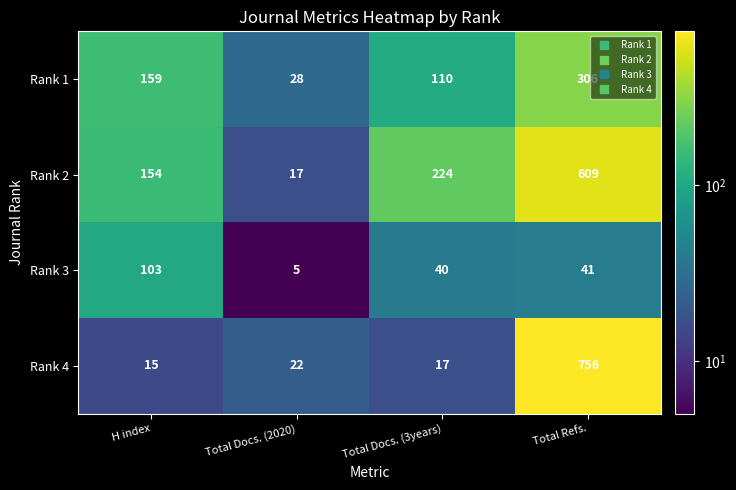

Which series changed the most between Total Docs. (2020) and Total Docs. (3years)?

Rank 2